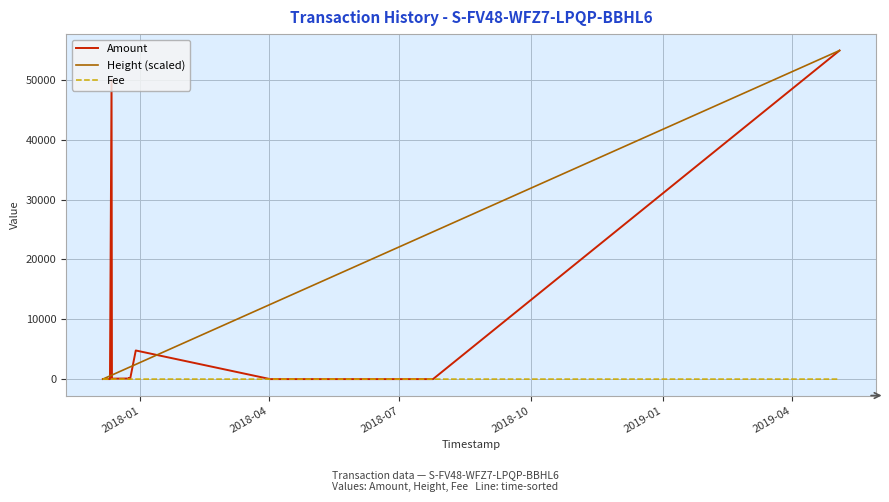

At how many categories does at least one series exceed 46322?

2